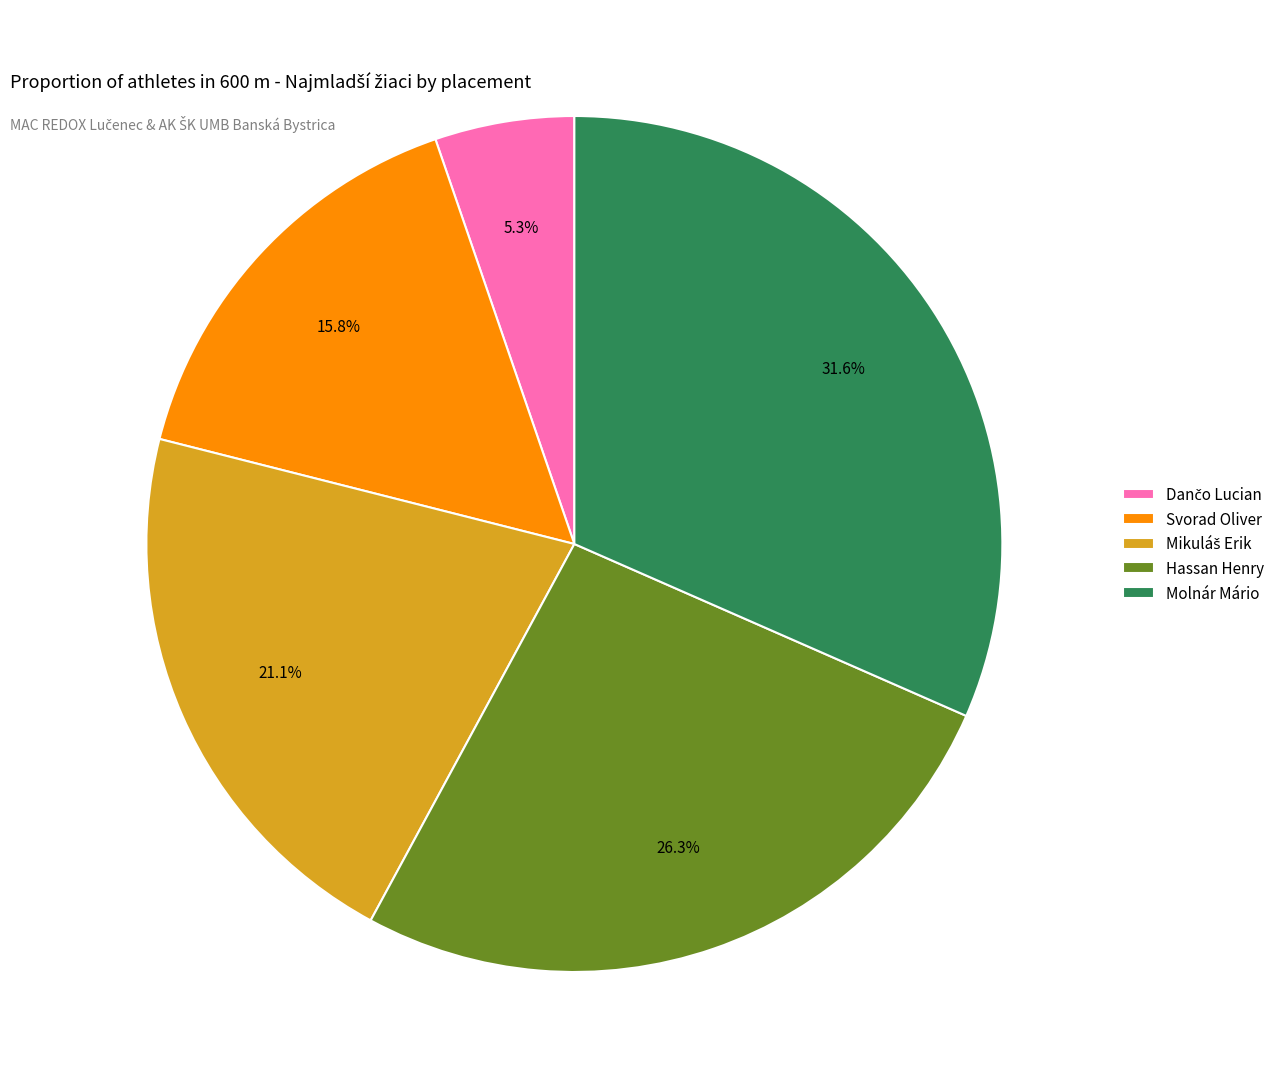

Does any single category account for the majority?

No